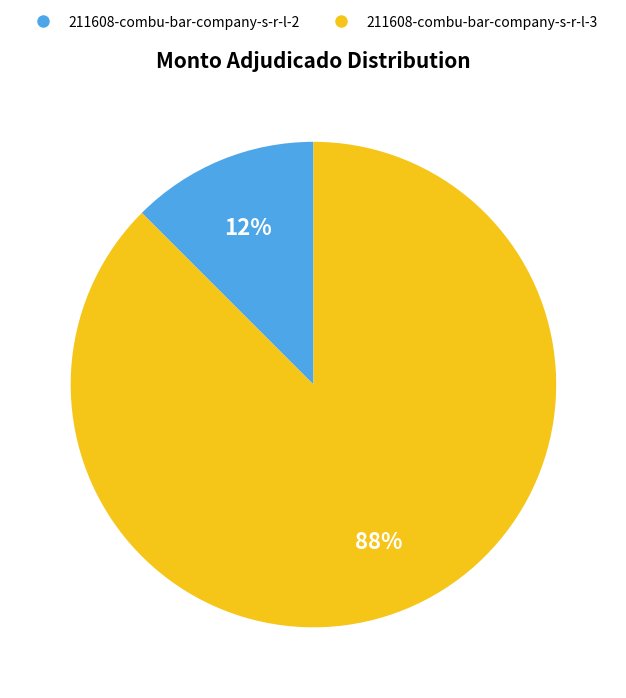

What is the largest slice in the pie chart?

211608-combu-bar-company-s-r-l-3